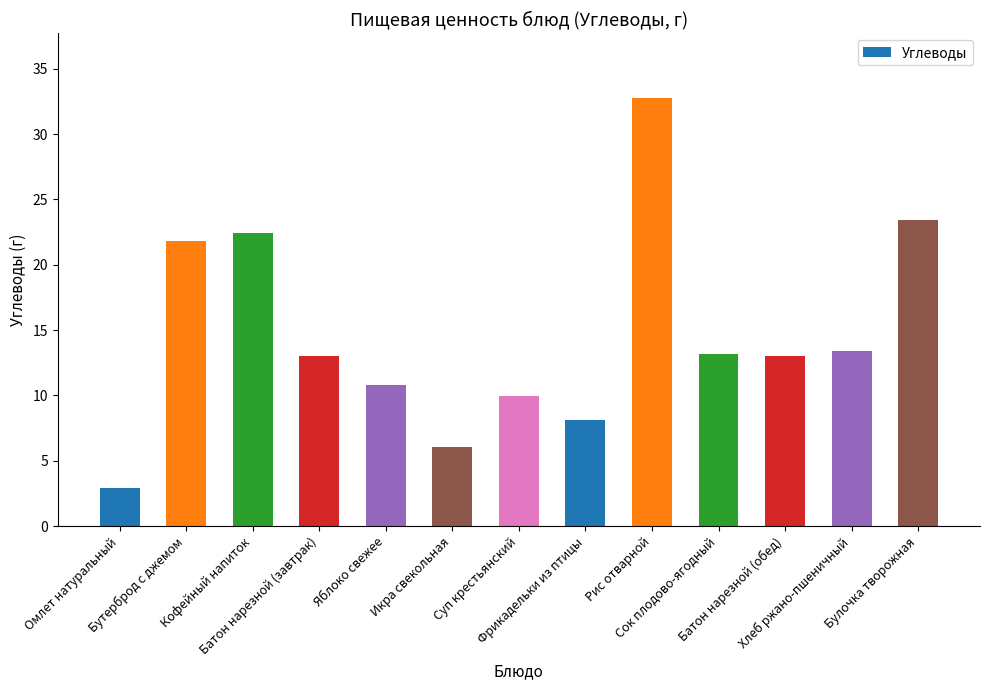

Read the value at Батон нарезной (завтрак).

13.0